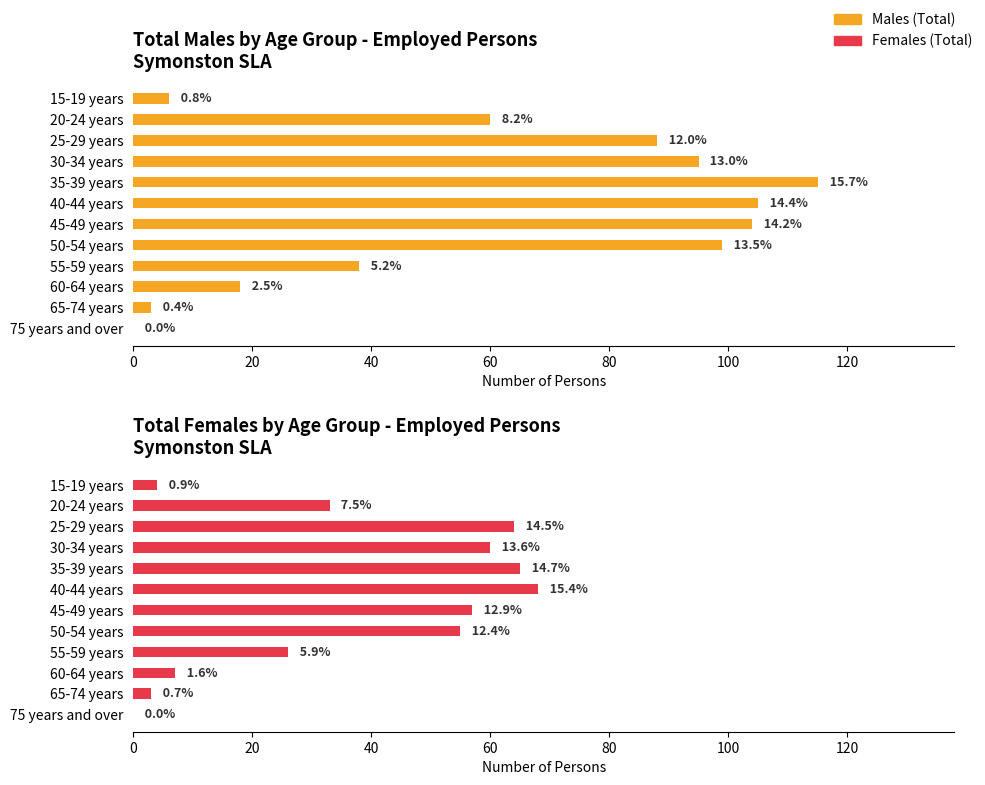

What are all the series names shown in the legend?

Males (Total), Females (Total)